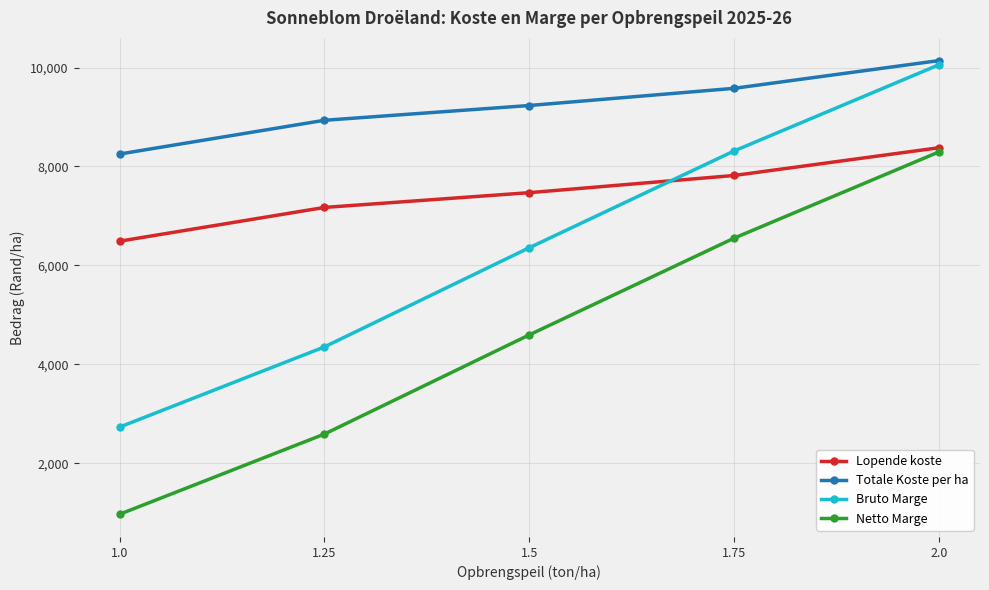

True or false: Bruto Marge has more than 2 interior local peaks.

False